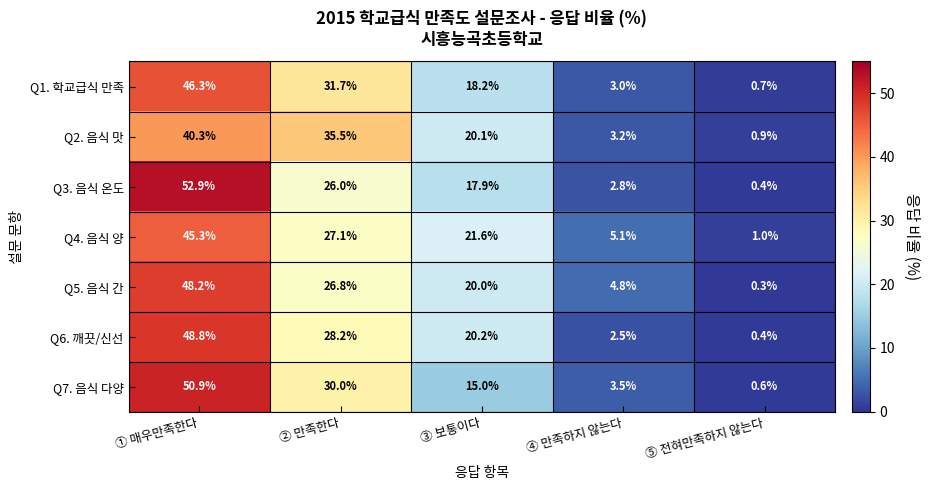

At which label does Q4. 음식 양 first exceed 21?

① 매우만족한다